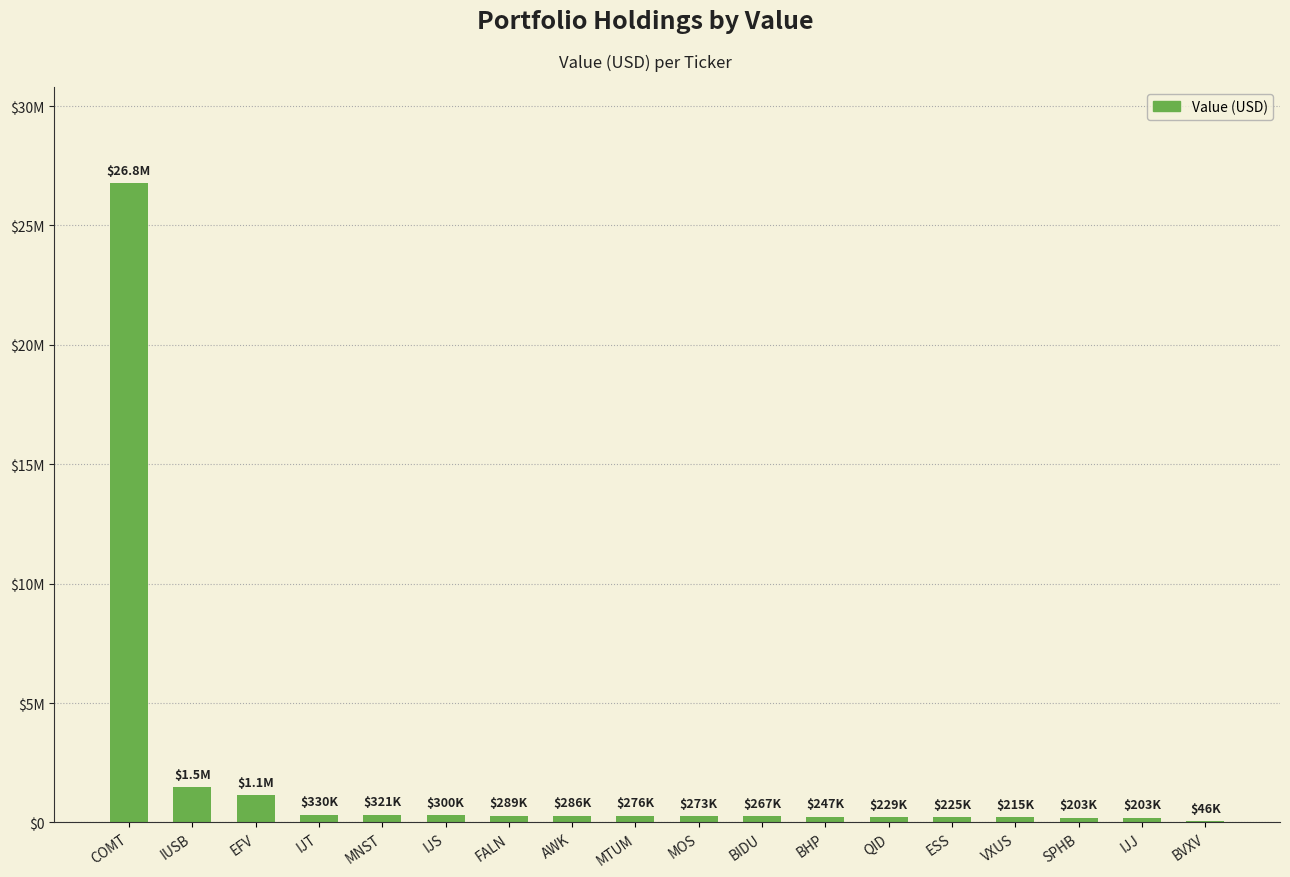

What is the difference between the maximum and minimum values?

26737000